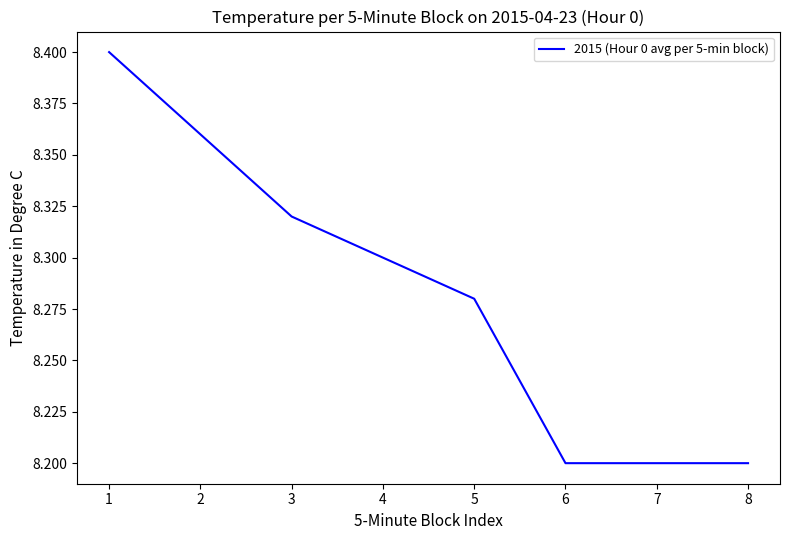

What is the sum of the values at 7 and 4?

16.5